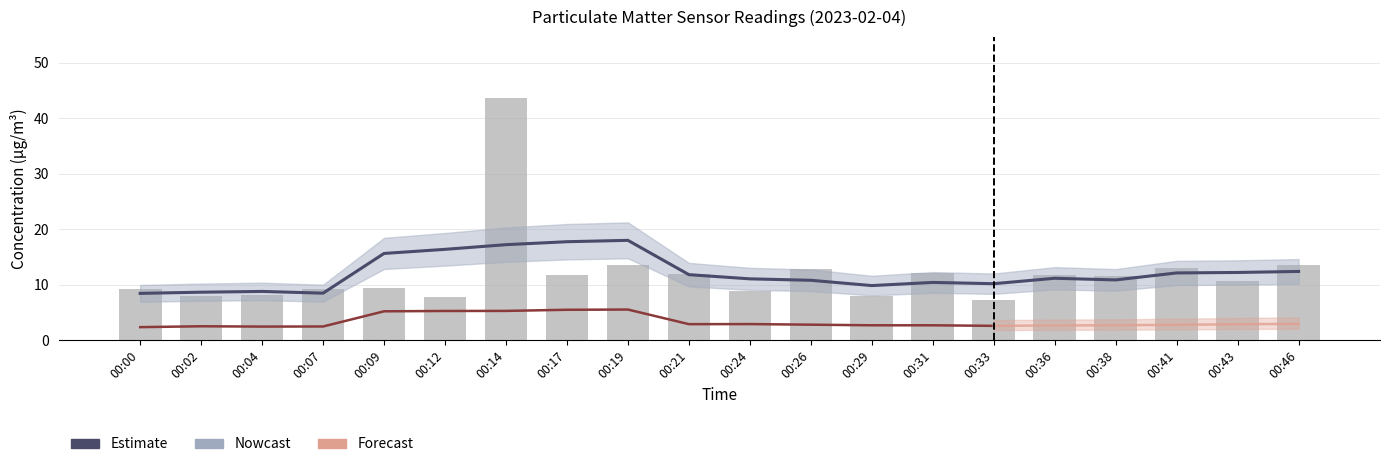

What is the difference between the values at 00:33 and 00:12?

0.5